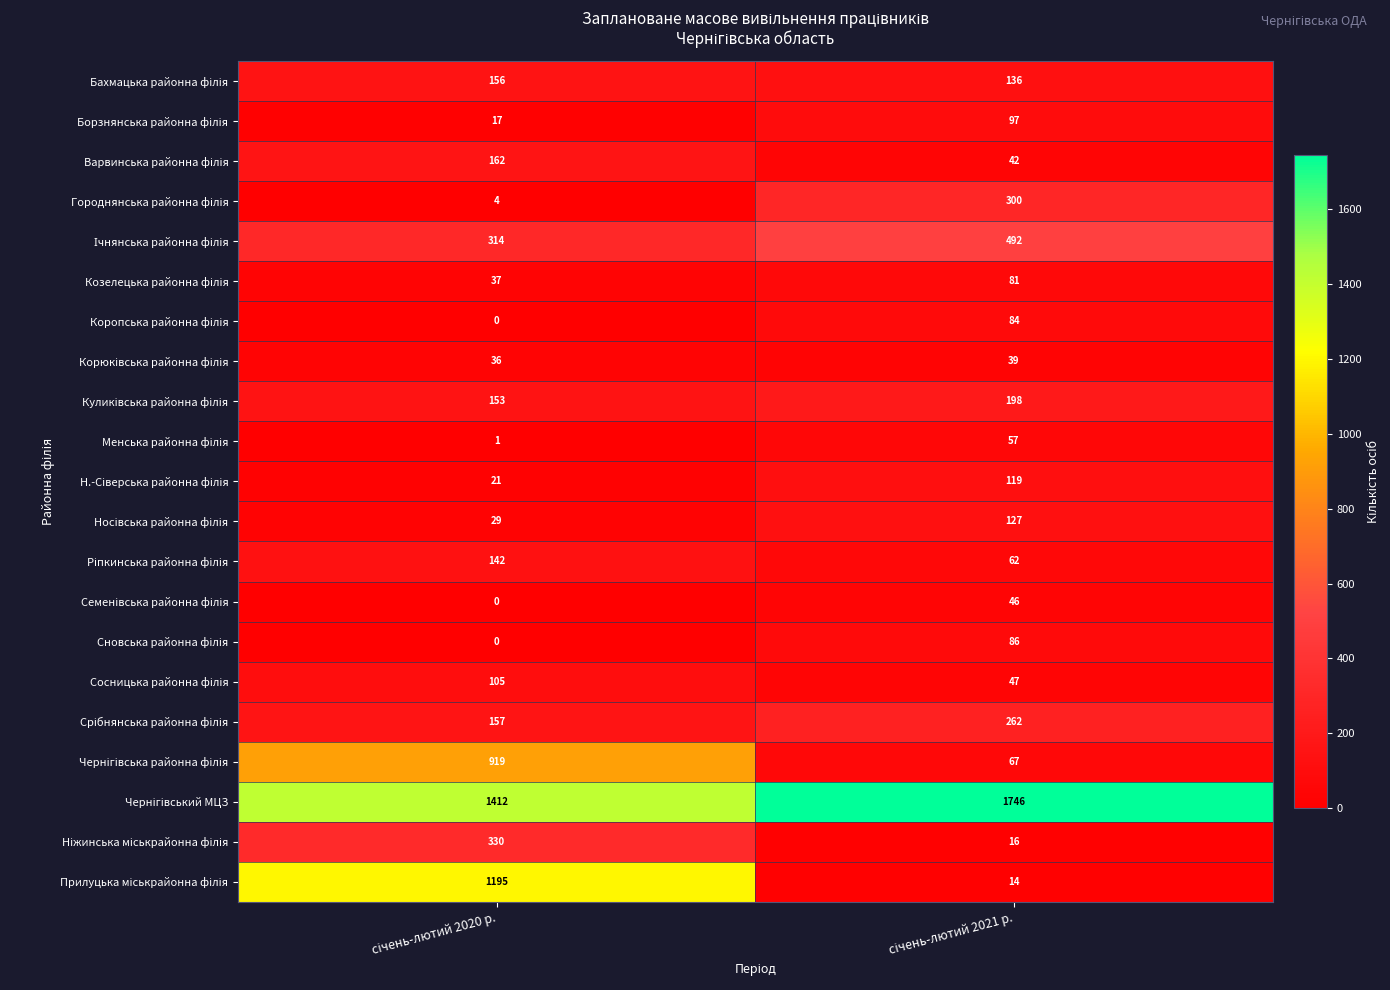

Count the number of data series in this chart.

21